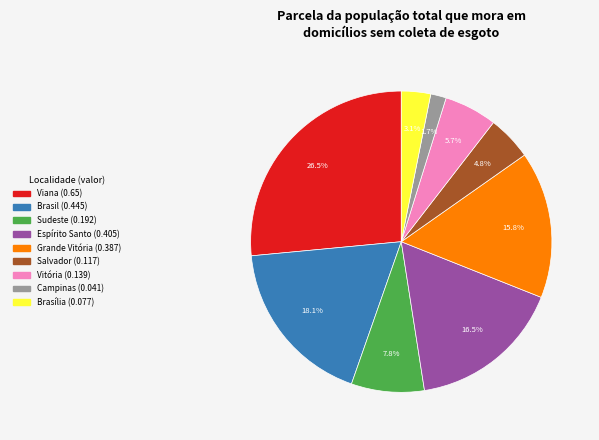

What portion of the pie excludes Salvador?

95.2%